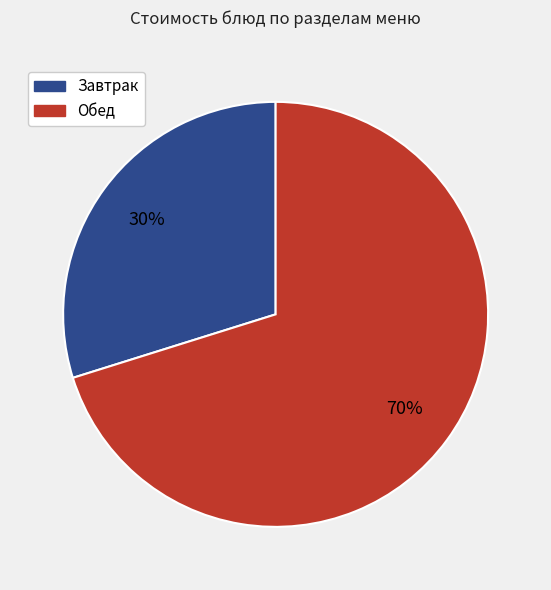

To the nearest percent, what is the difference between the largest and smallest slice percentages?

40%